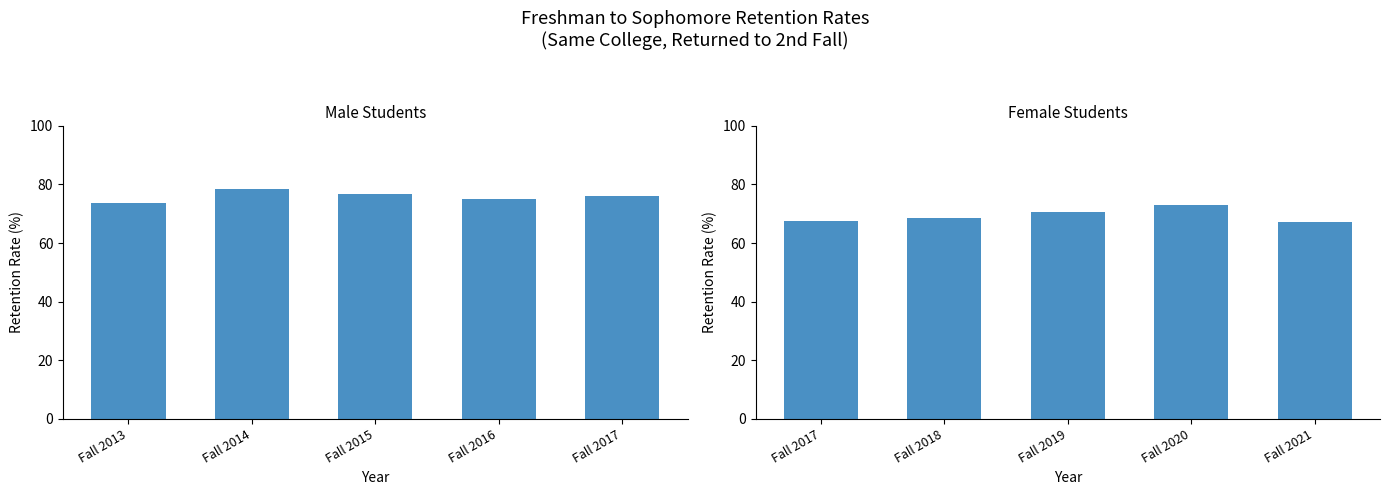

How many groups of bars are there?

5